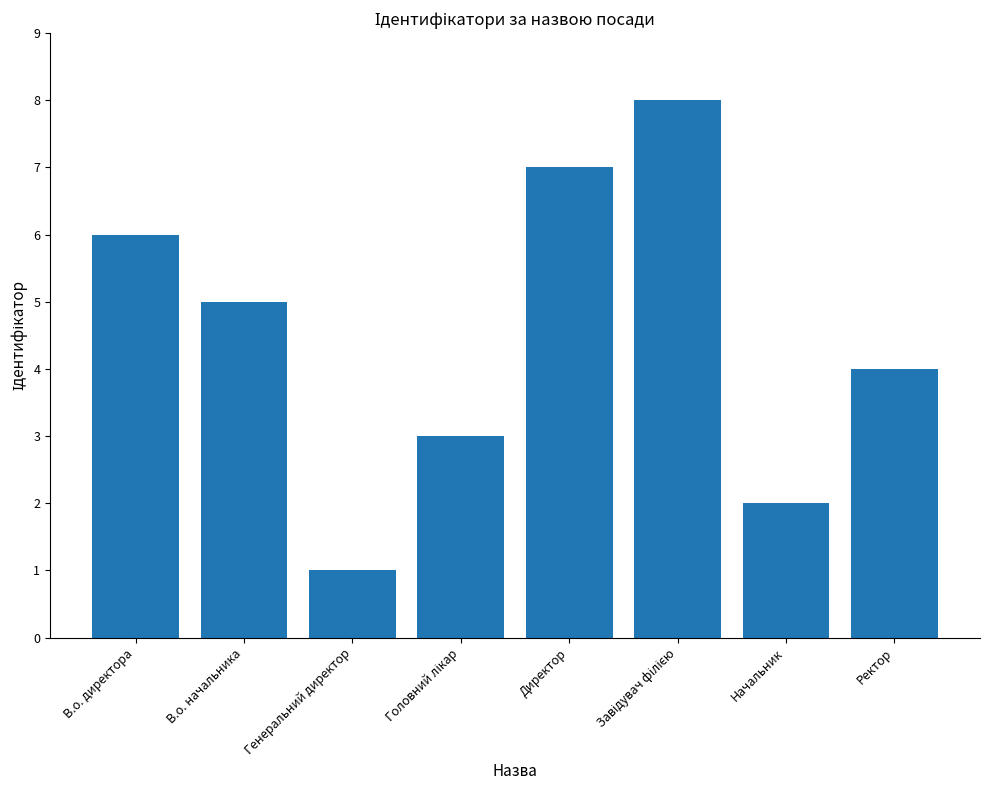

What is the change in value from В.о. директора to Директор?

+1